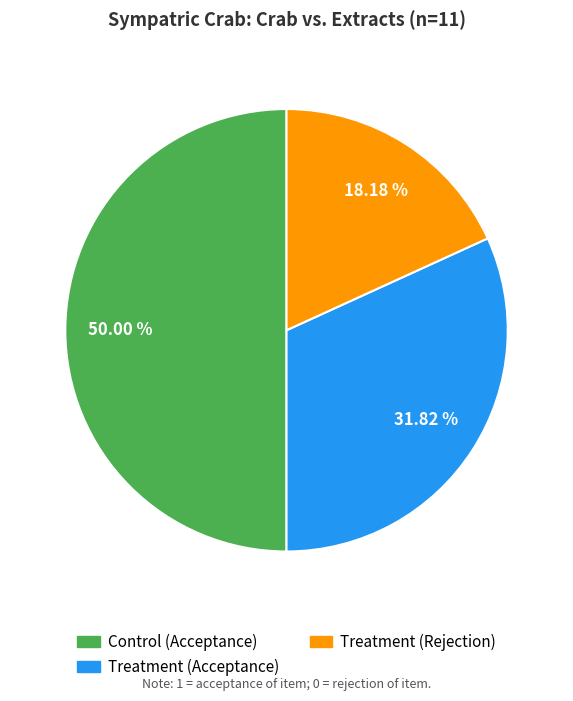

Do Control (Acceptance) and Treatment (Rejection) together represent more than half of the pie?

Yes